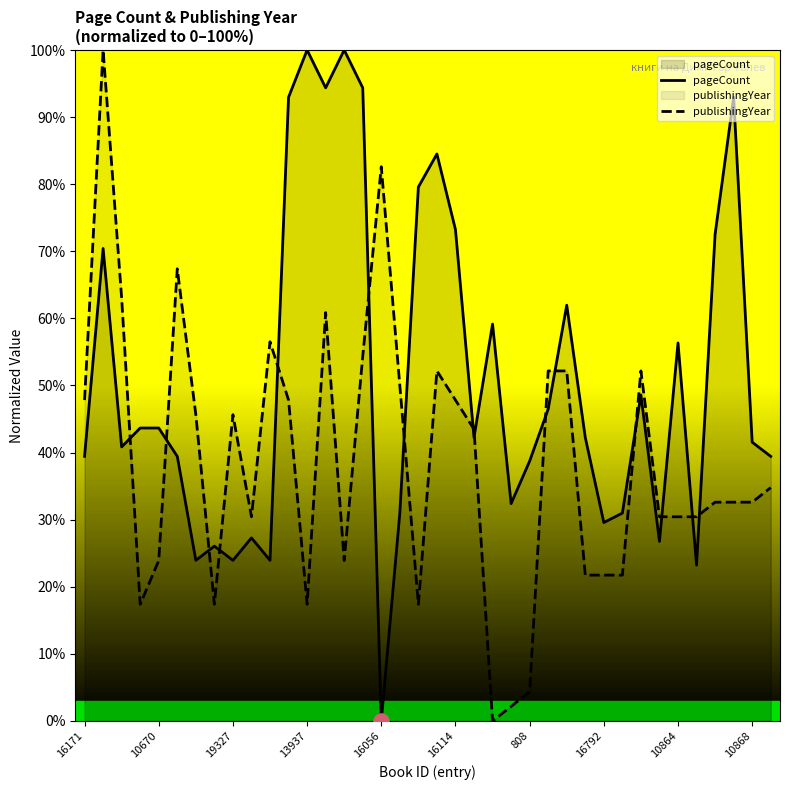

Which series reaches the minimum Y coordinate?

pageCount